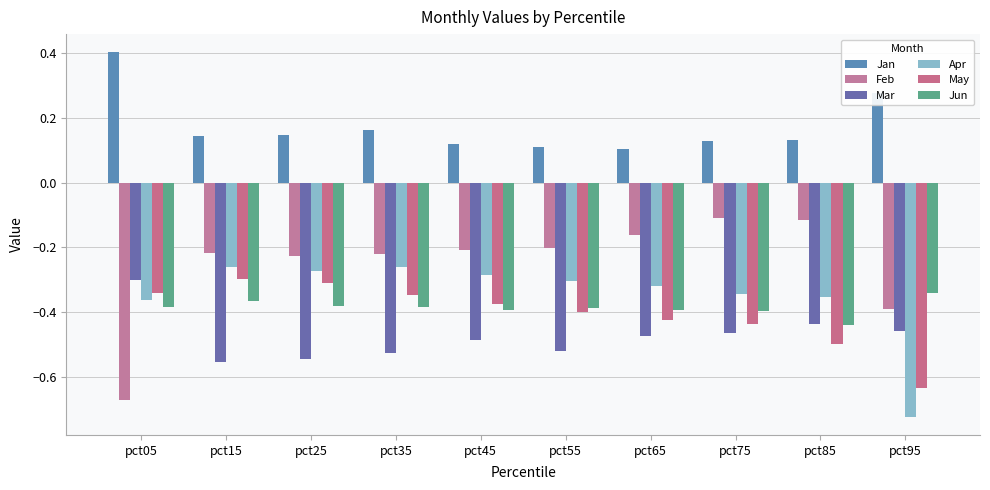

At which label does May reach its peak?

pct15